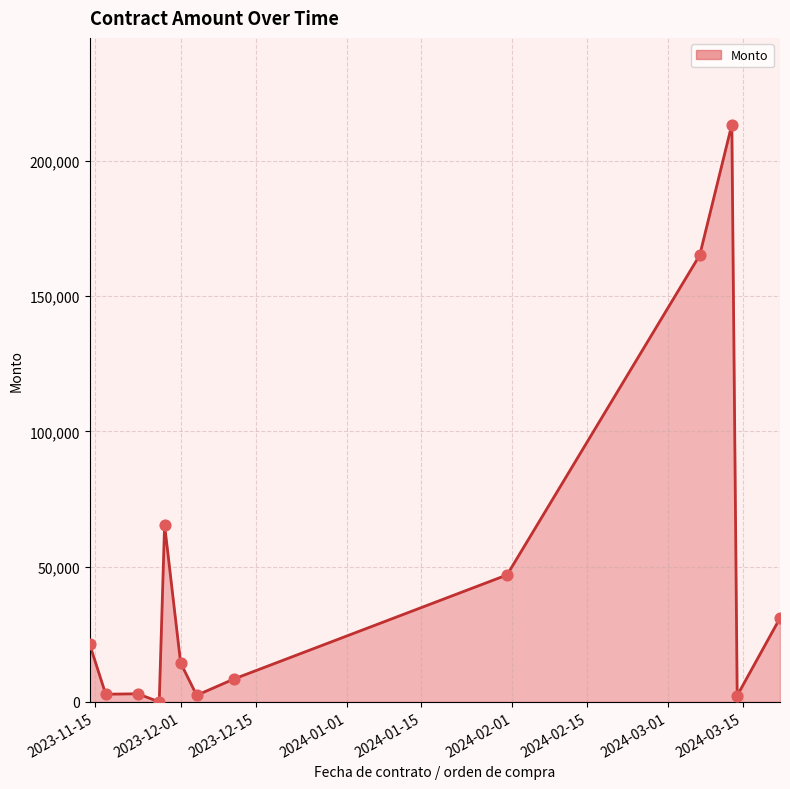

What is the greatest value displayed?

213408.9